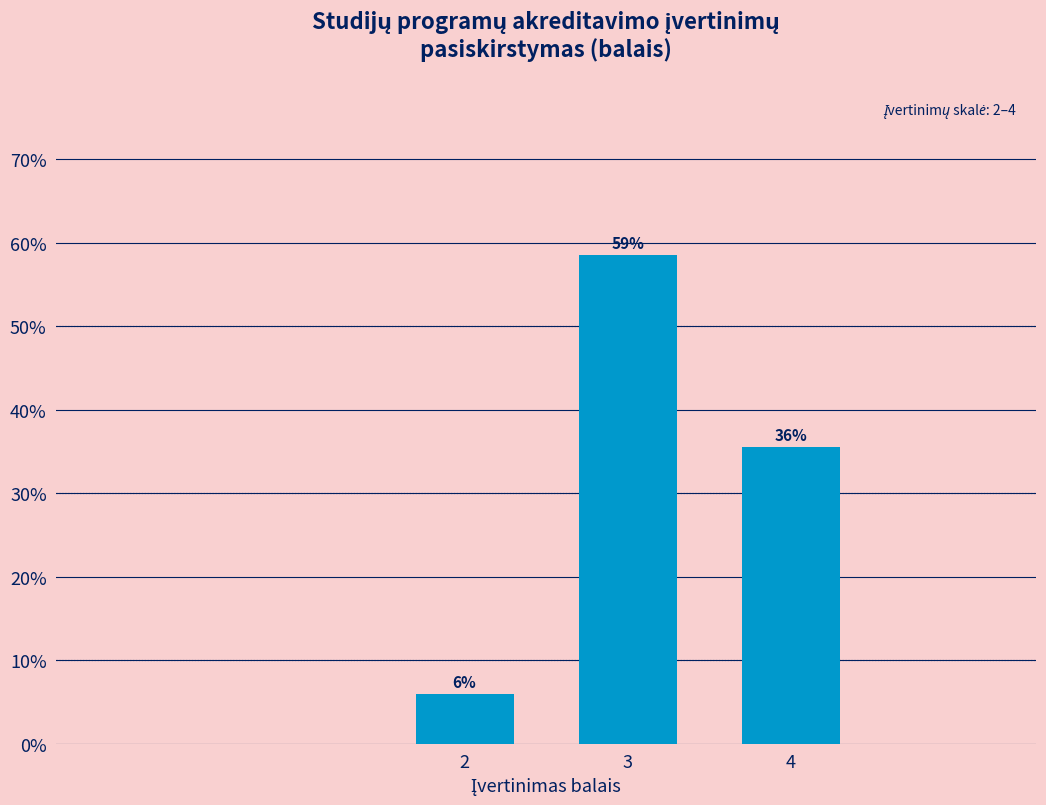

How many bars are there in total?

3